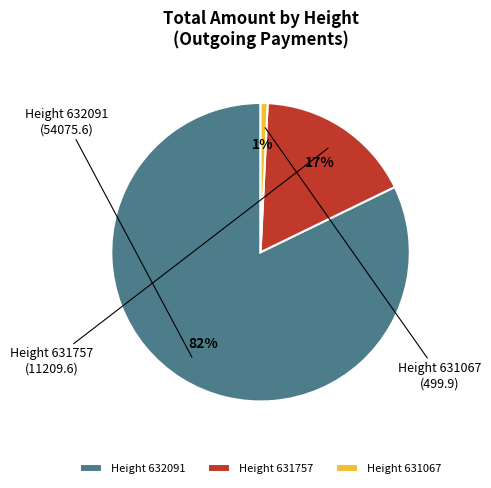

Count the number of slices in the pie.

3